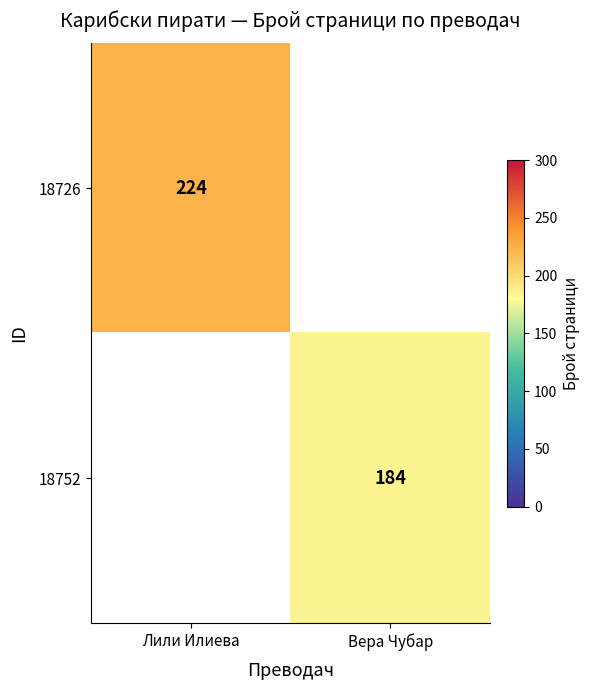

How many data points does each series have?

2